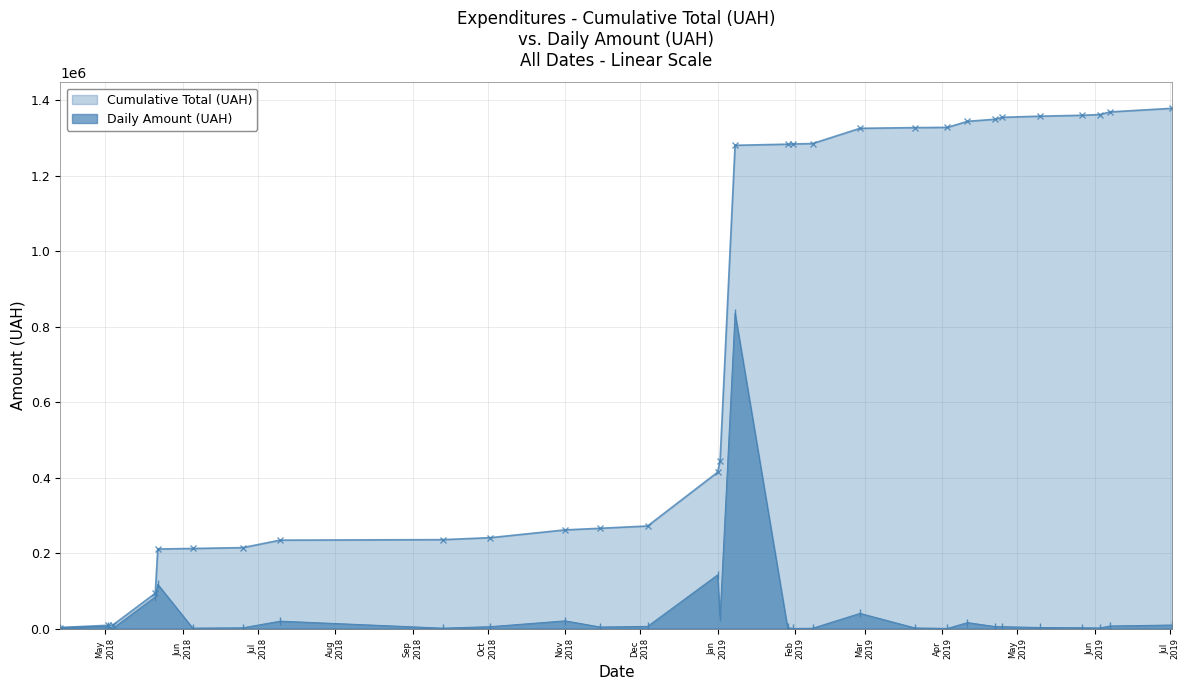

Read the Daily Amount (UAH) value at 30.

4872.0